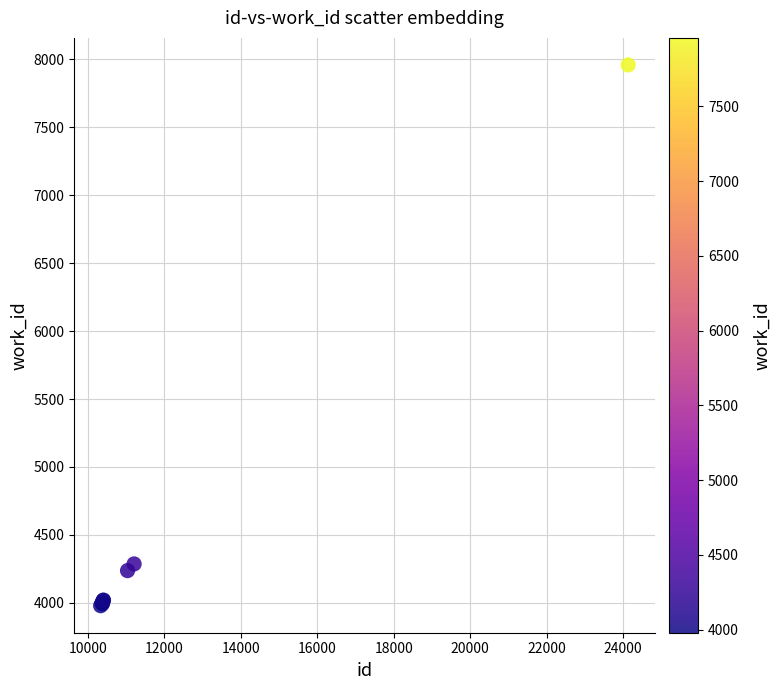

What Y value in the scatter plot is closest to 5968?

4287